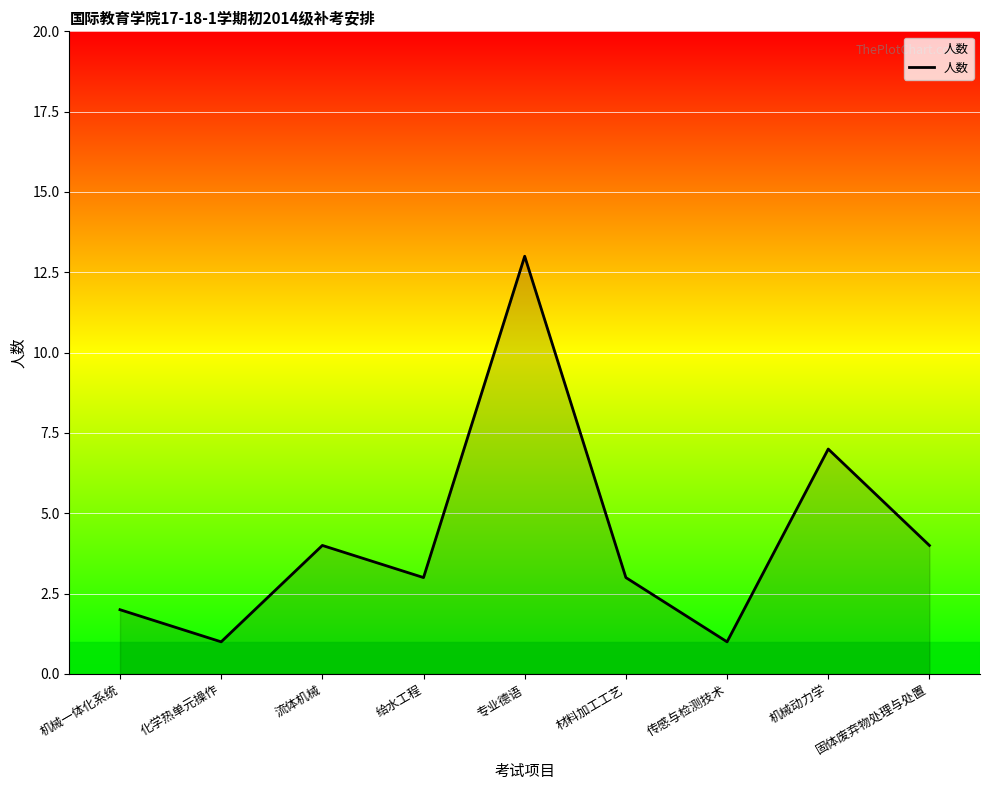

Which has a higher value, 传感与检测技术 or 机械一体化系统?

机械一体化系统